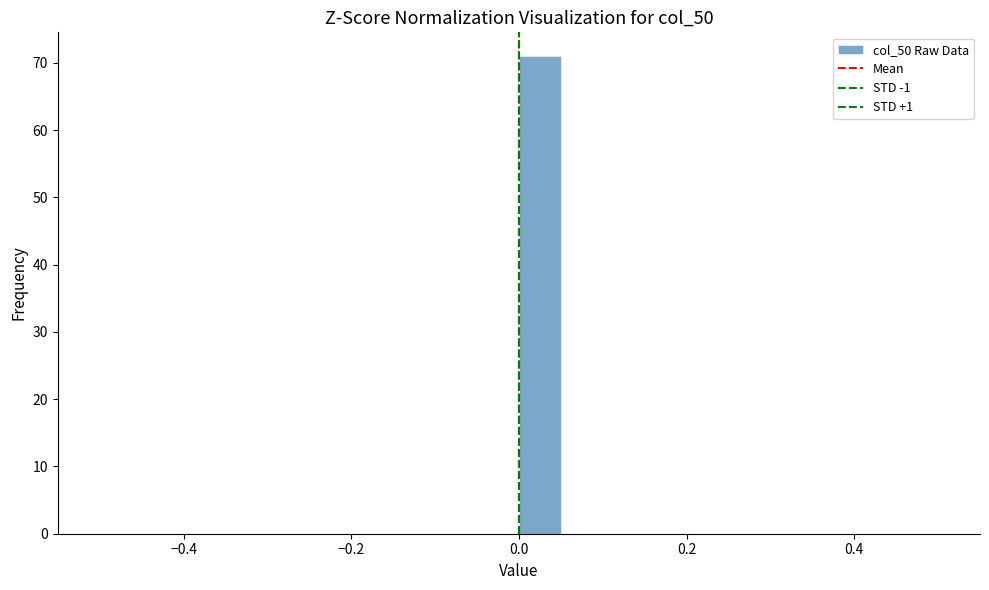

Read against the x-axis, roughly where is the centre of the tallest bar?

0.02